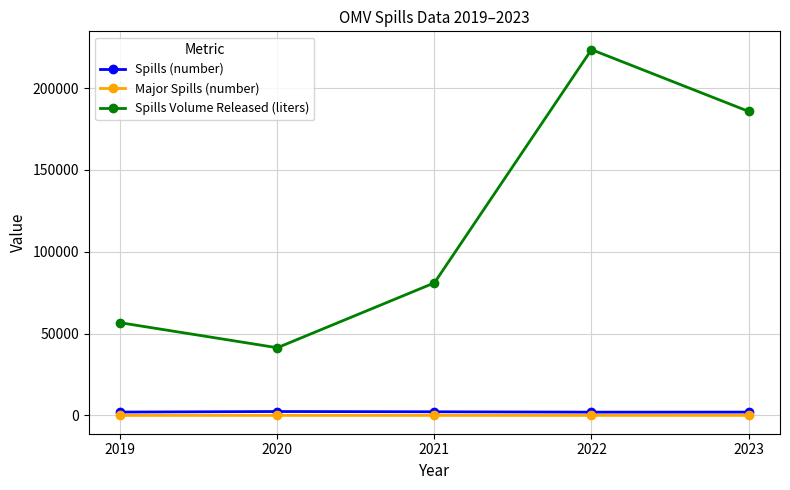

Which series has the largest range (max minus min)?

Spills Volume Released (liters)